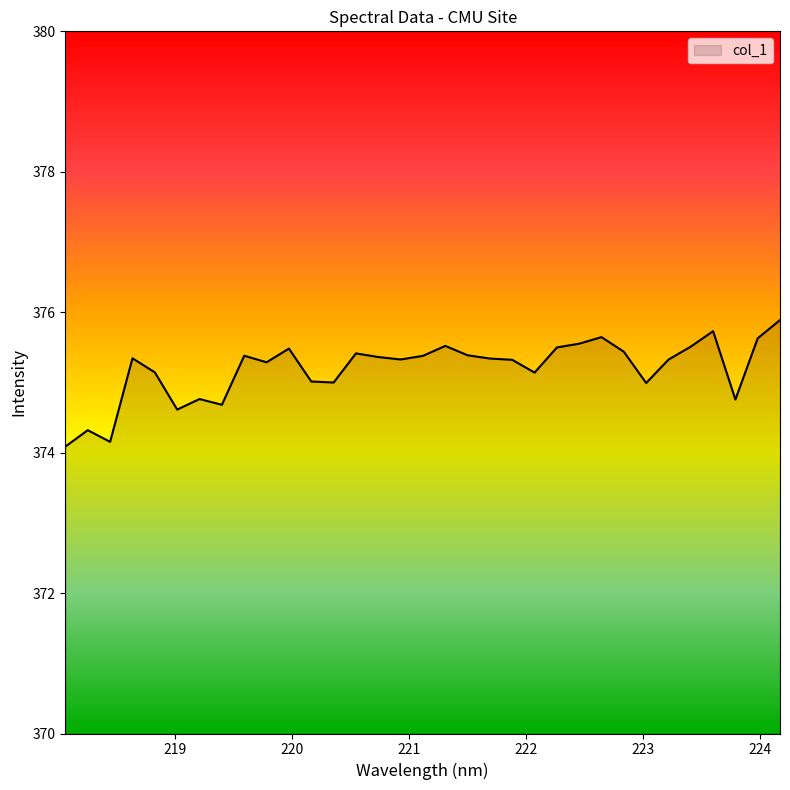

What is the difference between the maximum and minimum values?

1.8